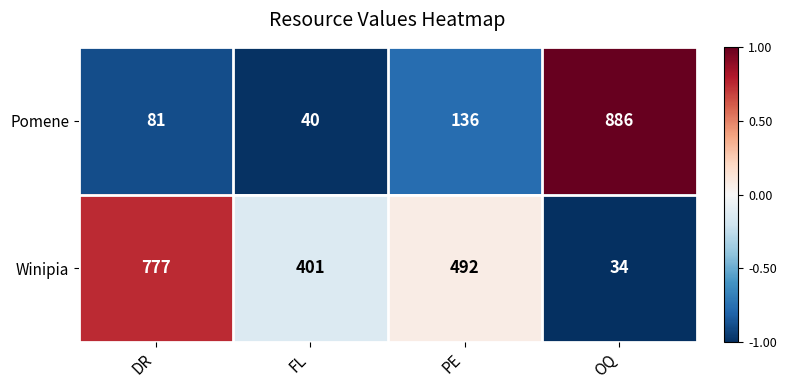

The Winipia series shows 492 at PE. True or false?

True